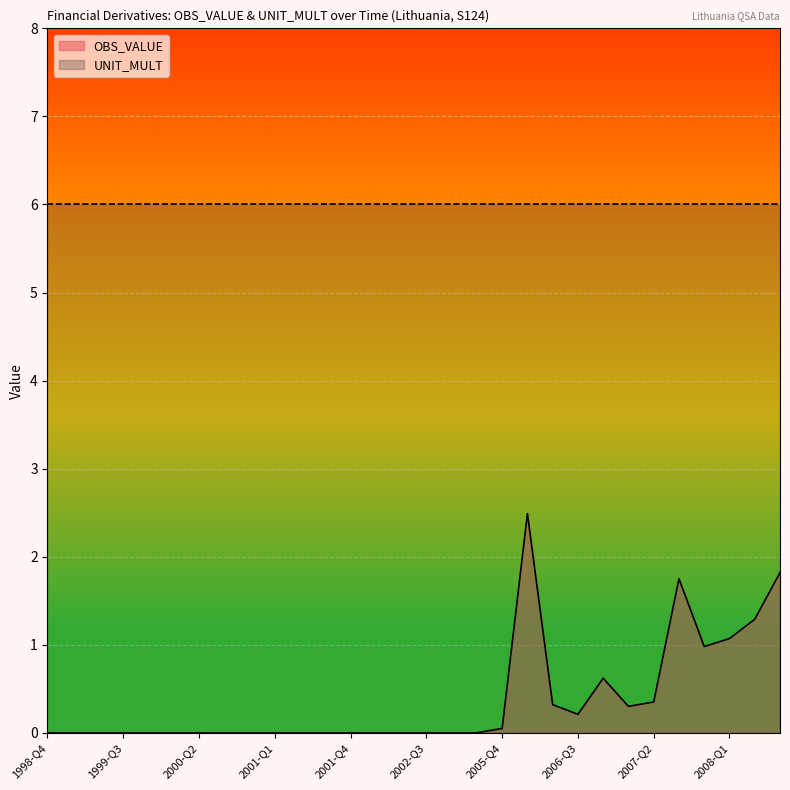

Reading left to right, transcribe all the data shown in this chart.

1998-Q4=0.0	1999-Q1=0.0	1999-Q2=0.0	1999-Q3=0.0	1999-Q4=0.0	2000-Q1=0.0	2000-Q2=0.0	2000-Q3=0.0	2000-Q4=0.0	2001-Q1=0.0	2001-Q2=0.0	2001-Q3=0.0	2001-Q4=0.0	2002-Q1=0.0	2002-Q2=0.0	2002-Q3=0.0	2002-Q4=0.0	2003-Q1=0.0	2005-Q4=0.1	2006-Q1=2.5	2006-Q2=0.3	2006-Q3=0.2	2006-Q4=0.6	2007-Q1=0.3	2007-Q2=0.3	2007-Q3=1.8	2007-Q4=1.0	2008-Q1=1.1	2008-Q2=1.3	2008-Q3=1.8